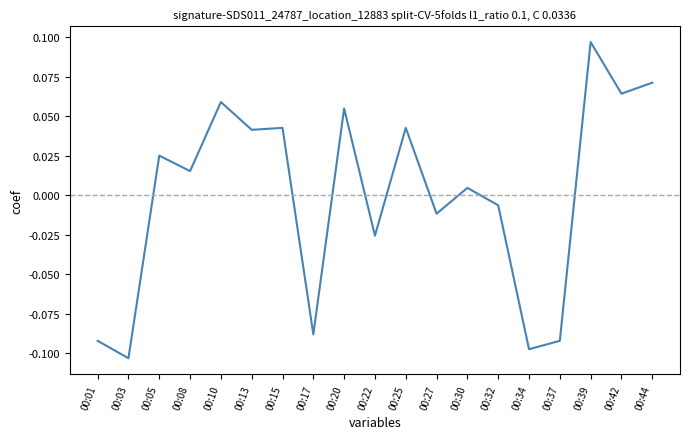

Which label corresponds to the smallest value in the chart?

00:03